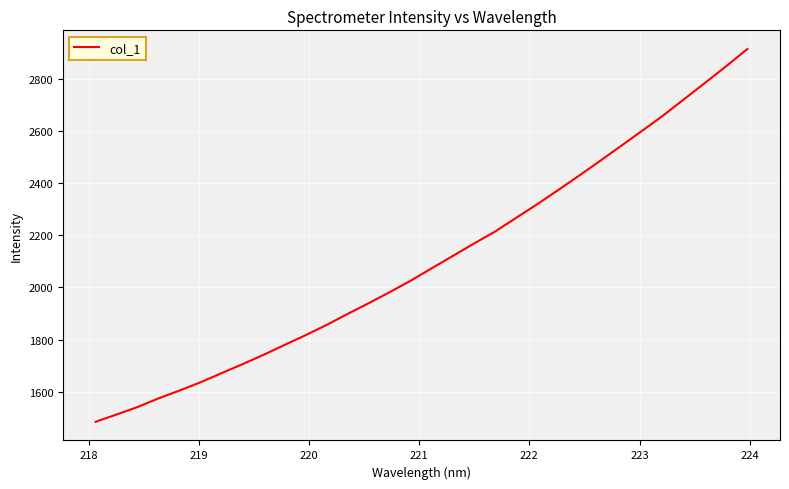

What is the difference between the maximum and minimum values?

1433.0